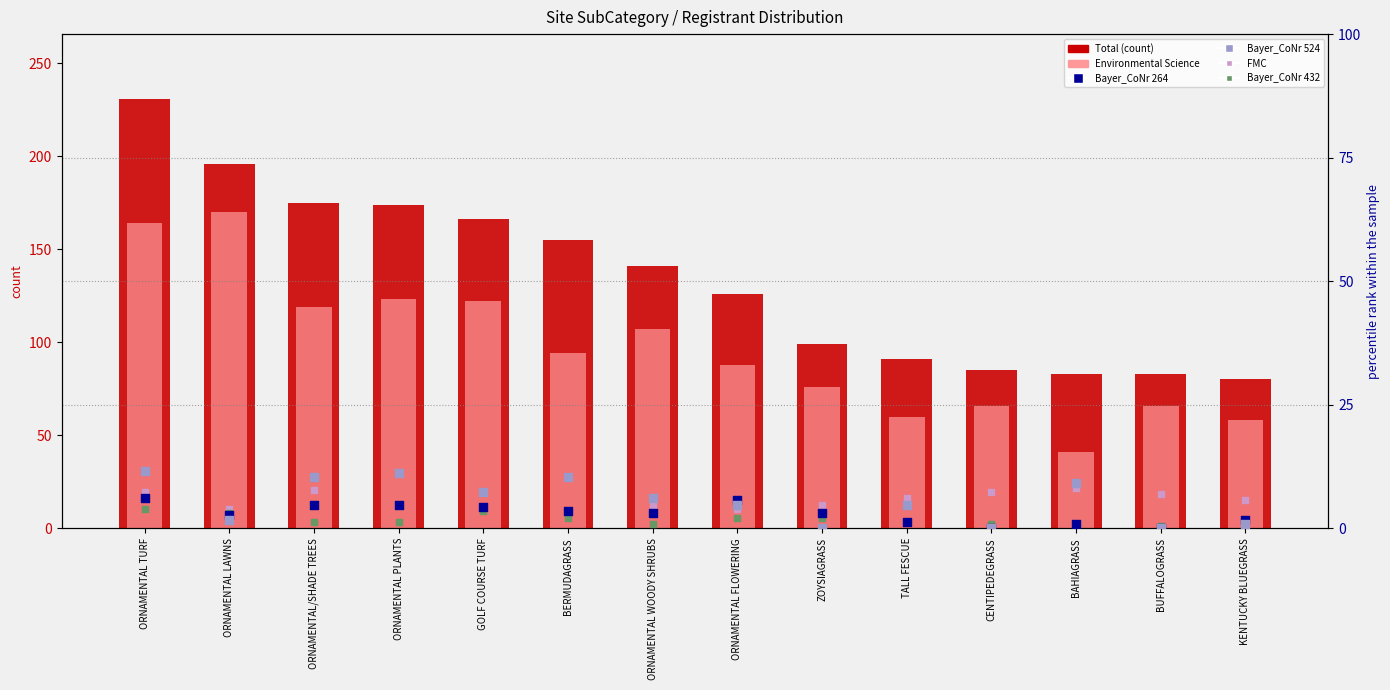

Which series has the largest total across all categories?

Total